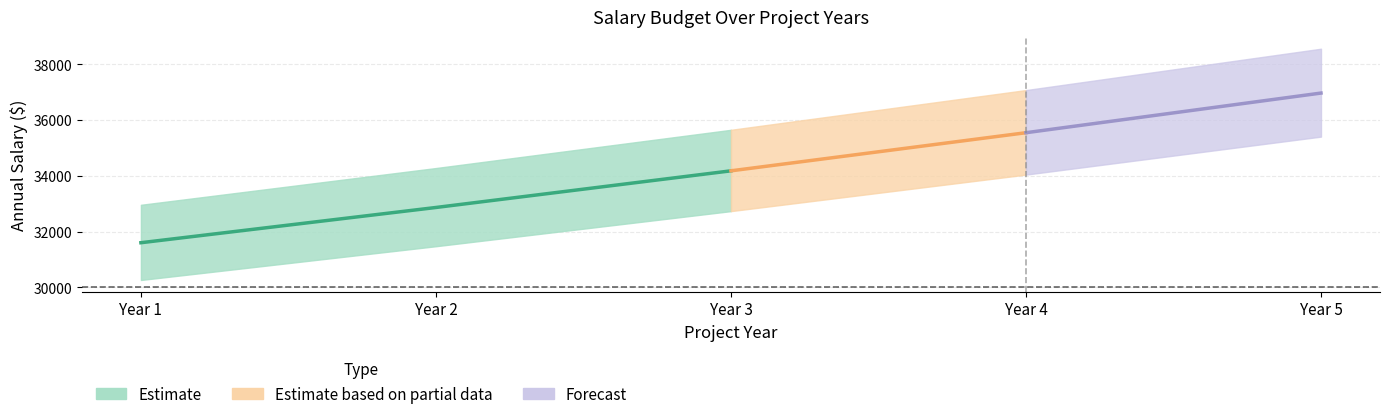

True or false: Salary_Yr4 and Salary_Yr2 cross at least once.

False